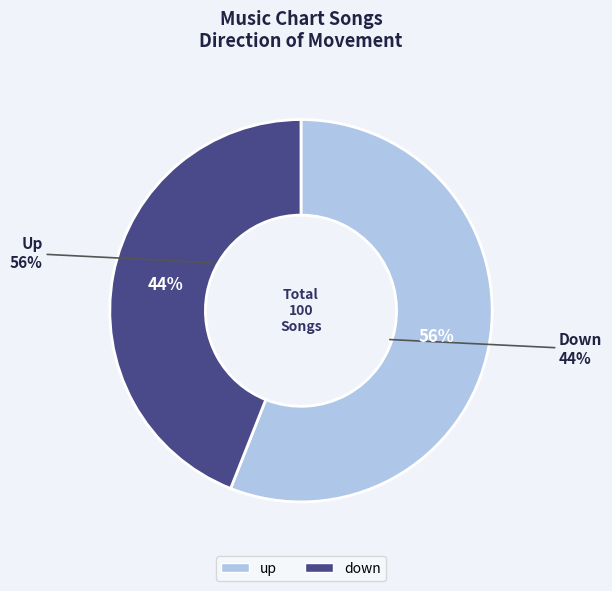

What is the largest slice in the pie chart?

up